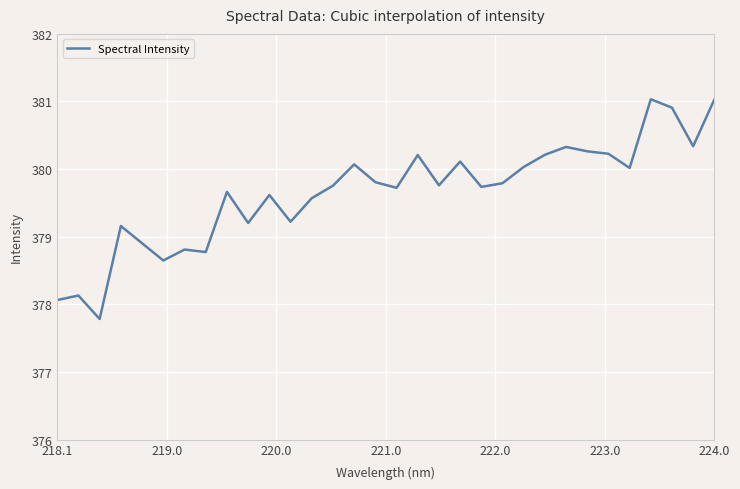

What is the greatest value displayed?

381.0